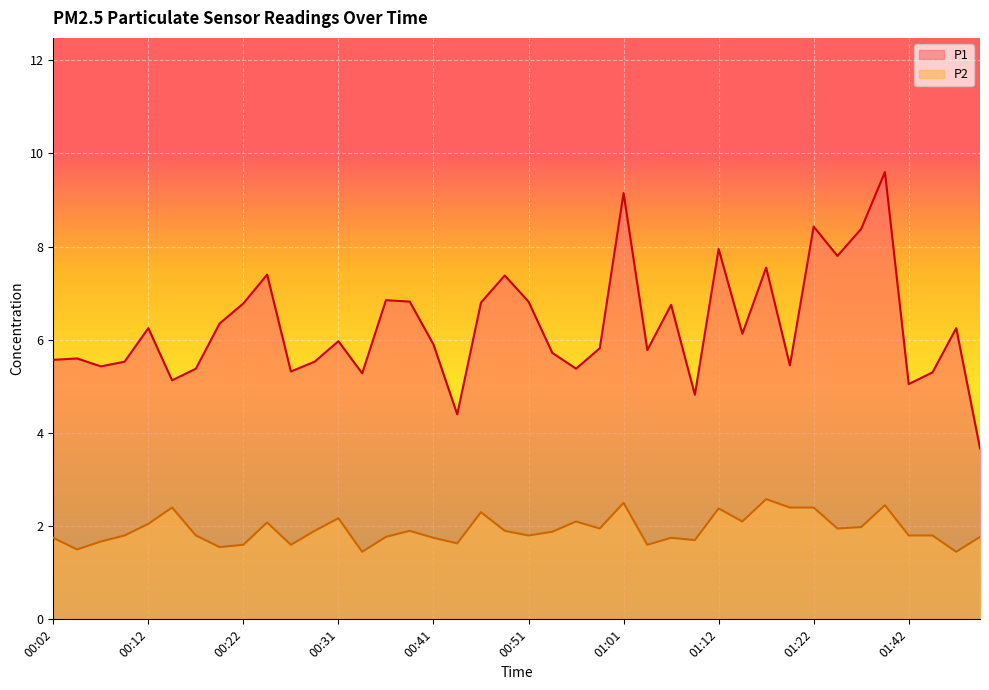

What is the label of the 18th point from the left?

00:44